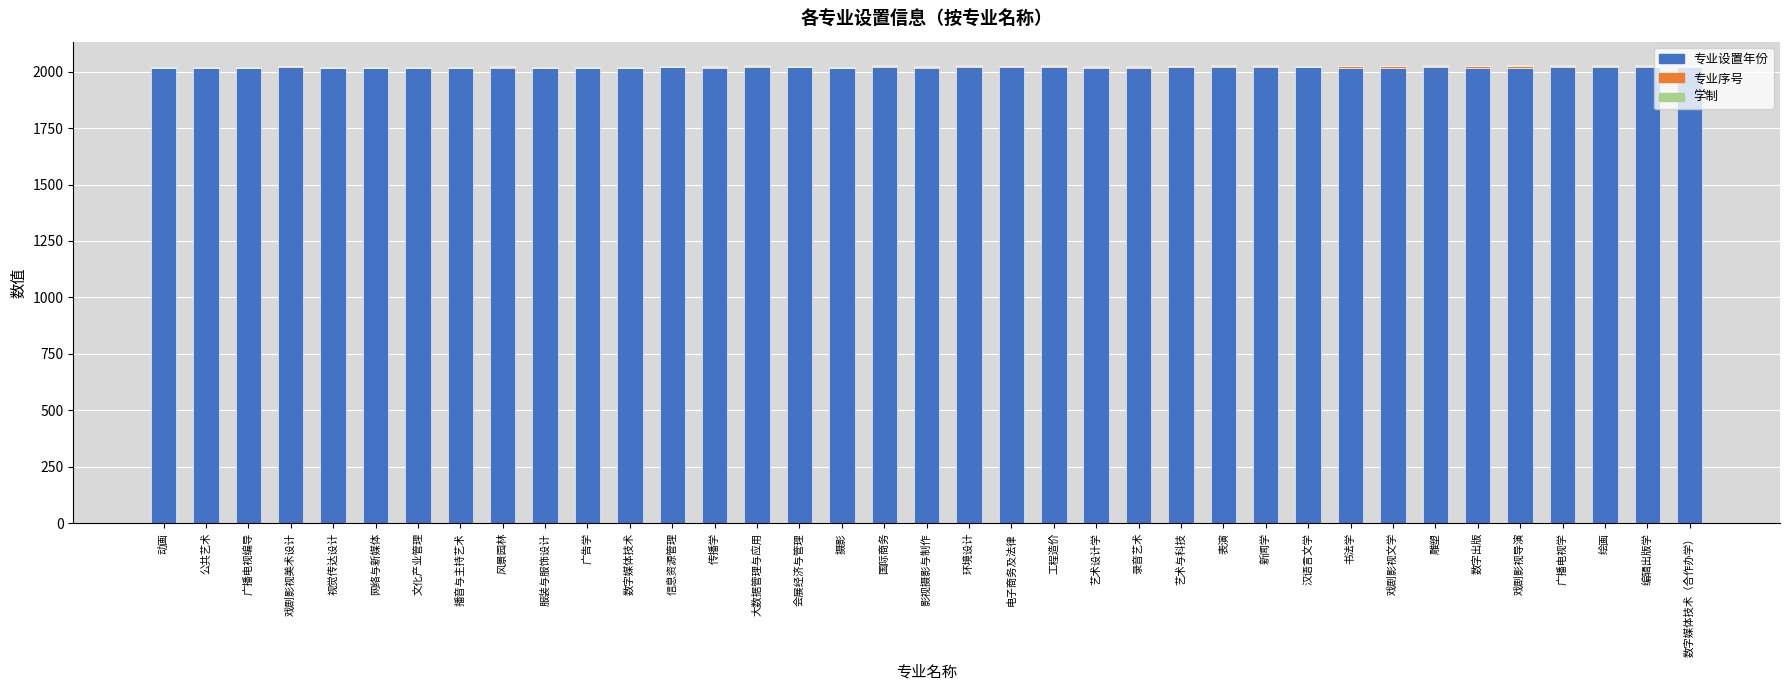

The 专业设置年份 series shows 3067 at 编辑出版学. True or false?

False